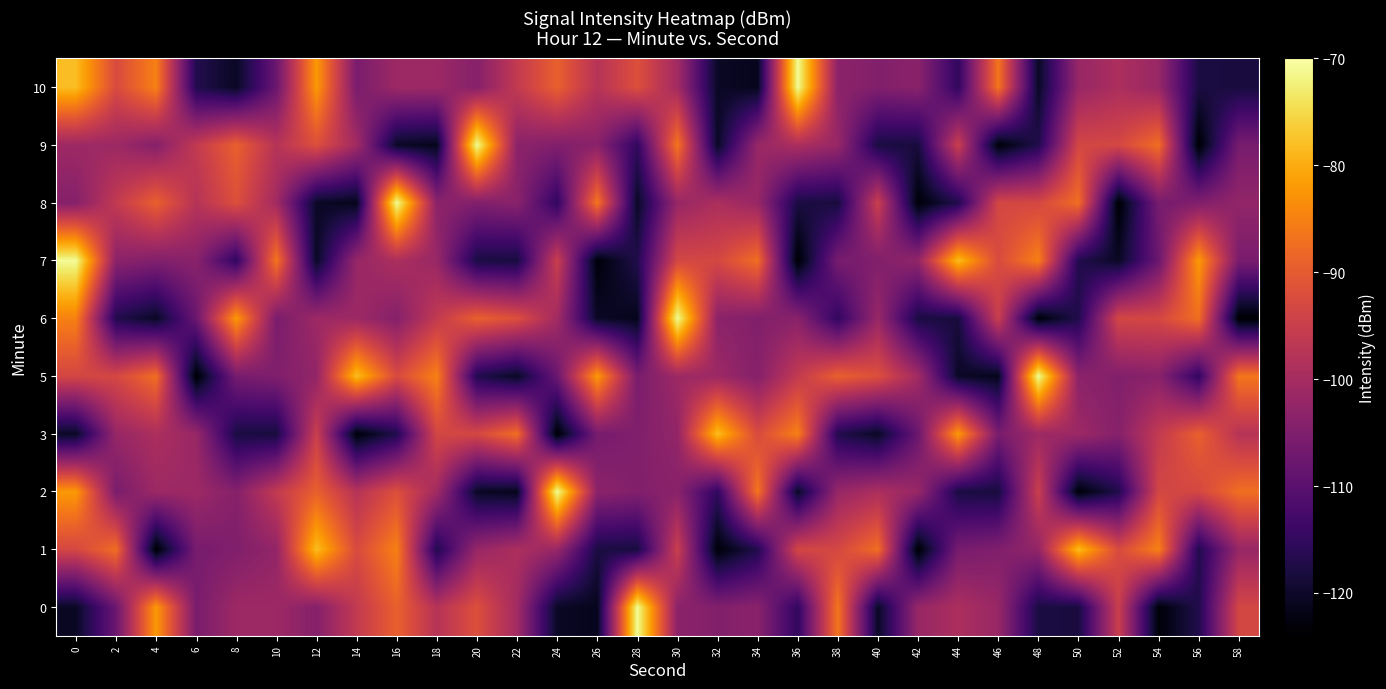

At which category does the chart reach its minimum across all series?

4